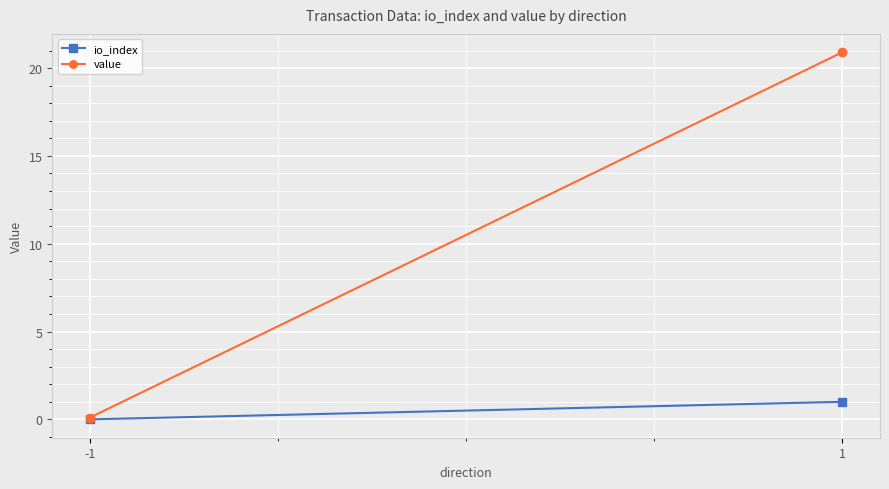

At -1, list the series in order from smallest to largest.

io_index, value